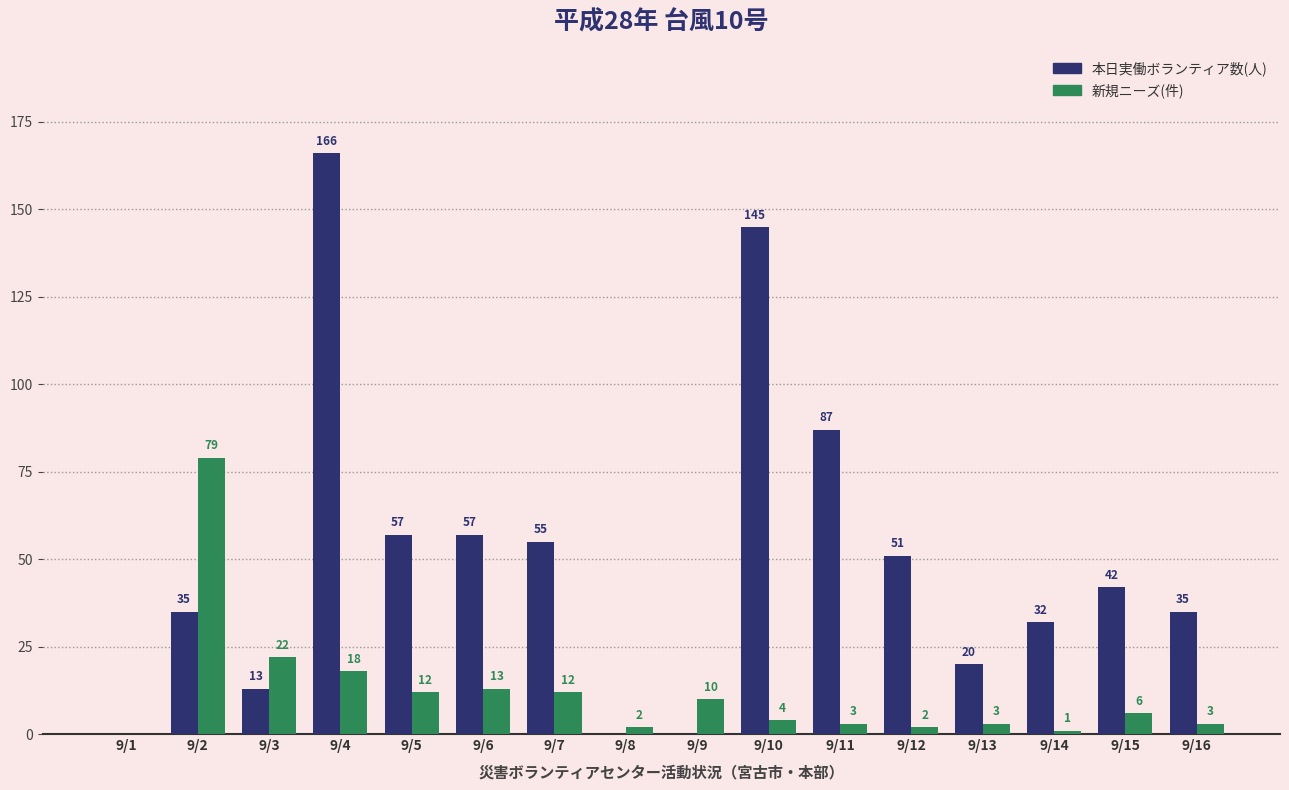

Are the bars horizontal?

No